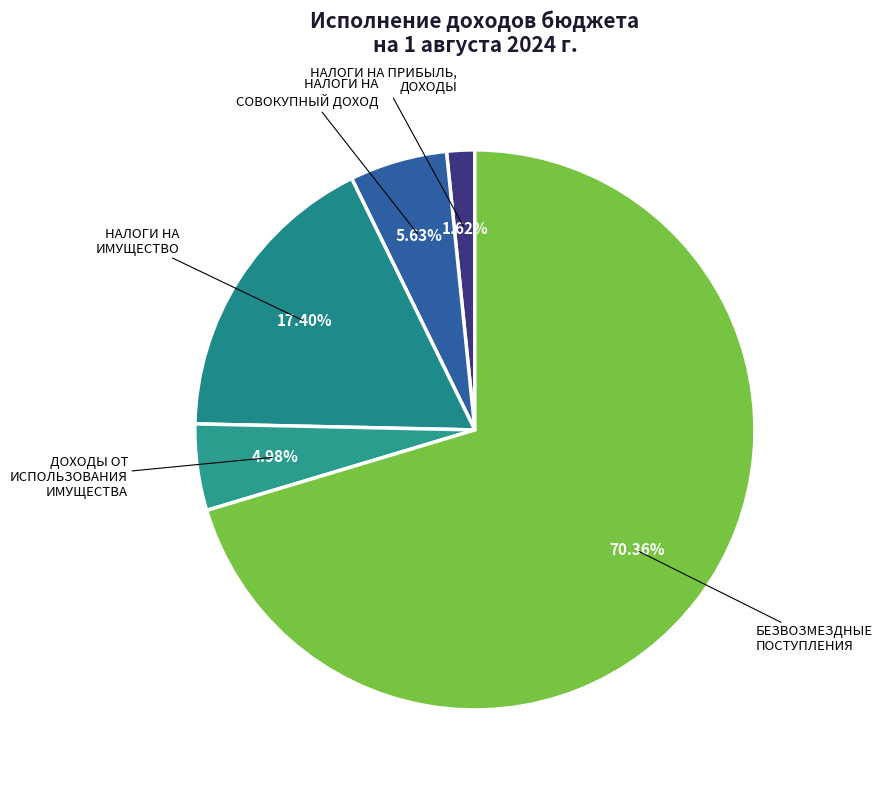

Is БЕЗВОЗМЕЗДНЫЕ ПОСТУПЛЕНИЯ the majority of the pie?

Yes